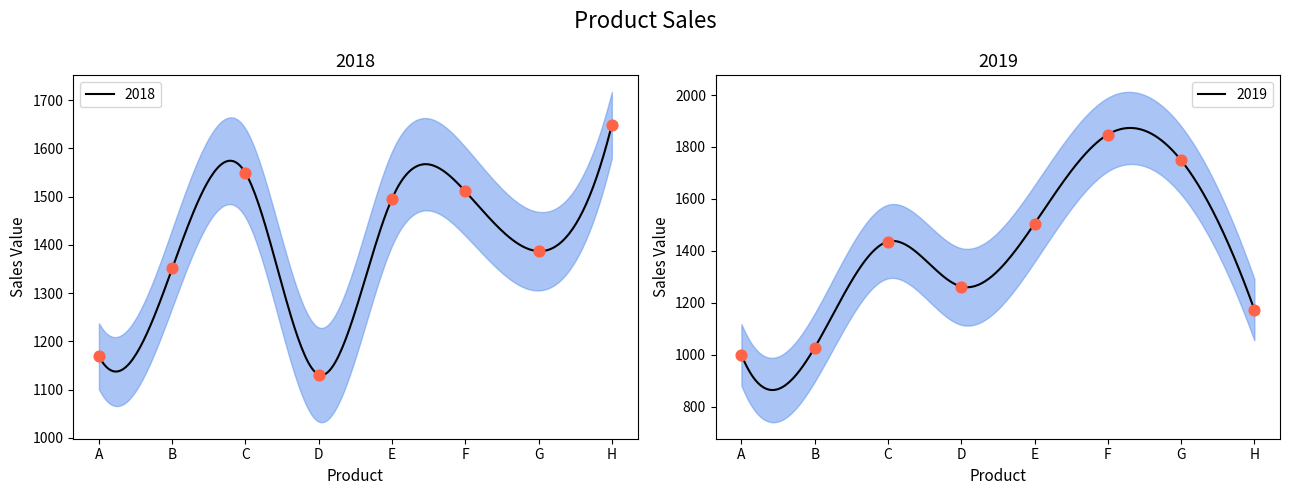

What are all the series names shown in the legend?

2018, 2019